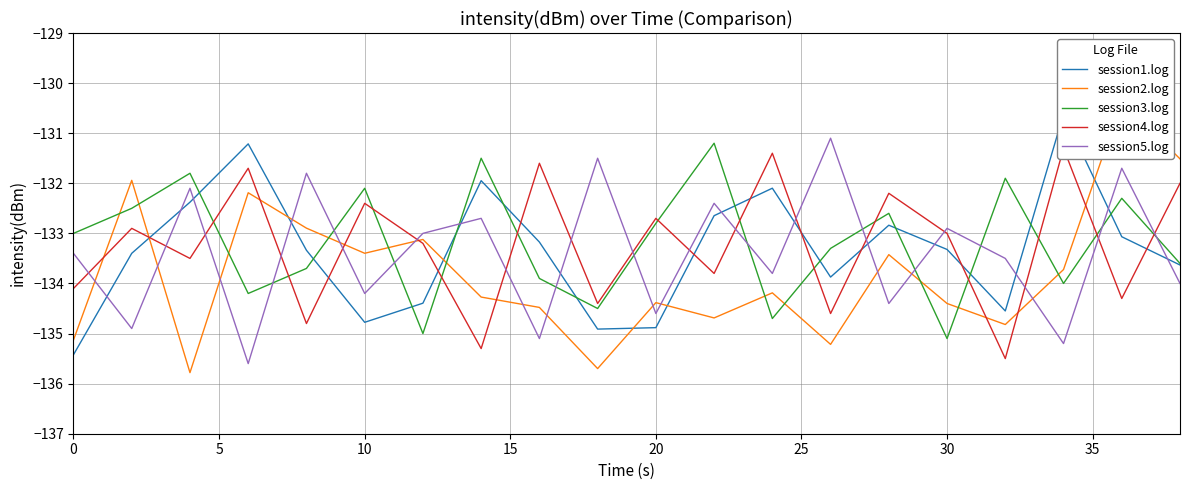

The session3.log series shows -133.0 at 0. True or false?

True